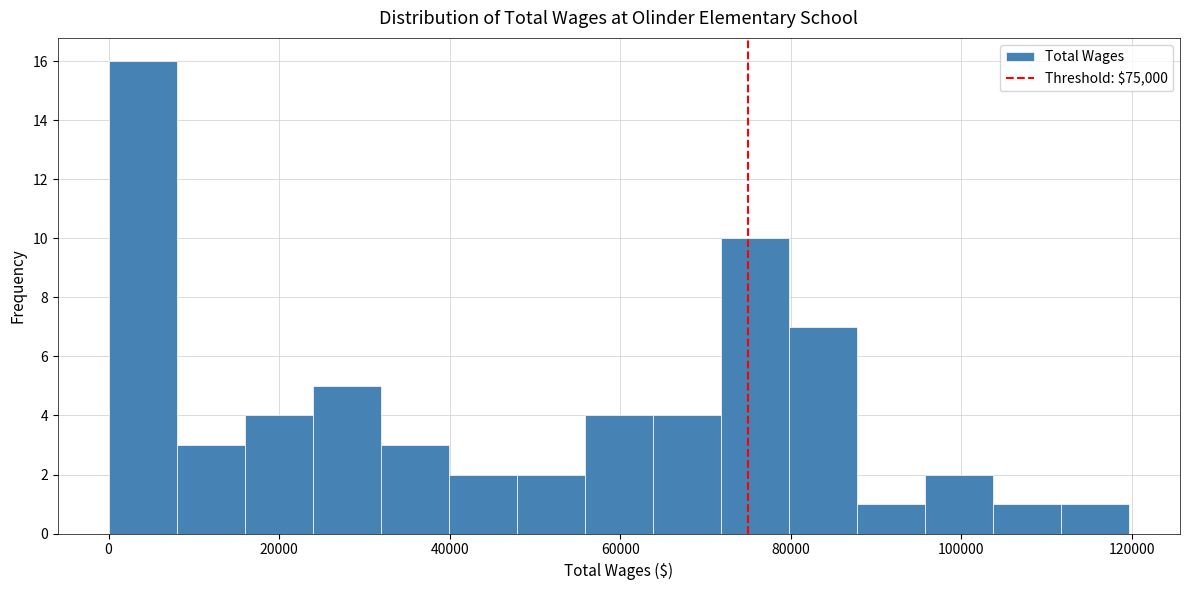

Around what value on the x-axis is the tallest bar? Give the approximate position of its centre, as read against the axis.

4000